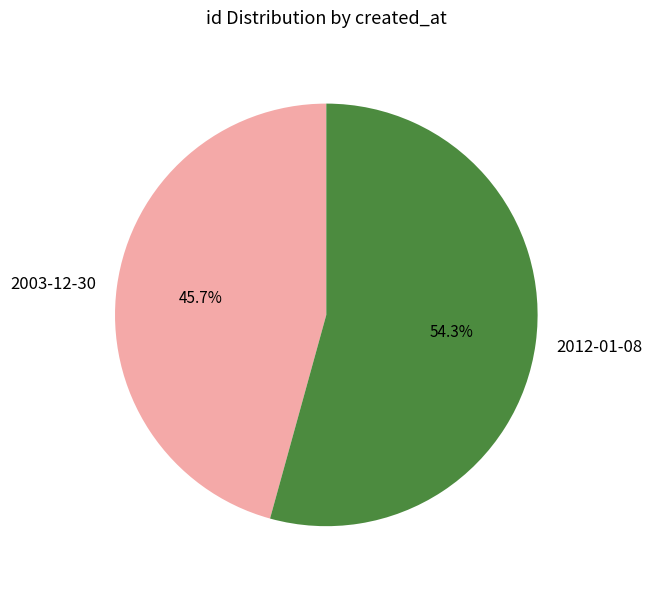

To the nearest percent, what is the average slice percentage?

50%